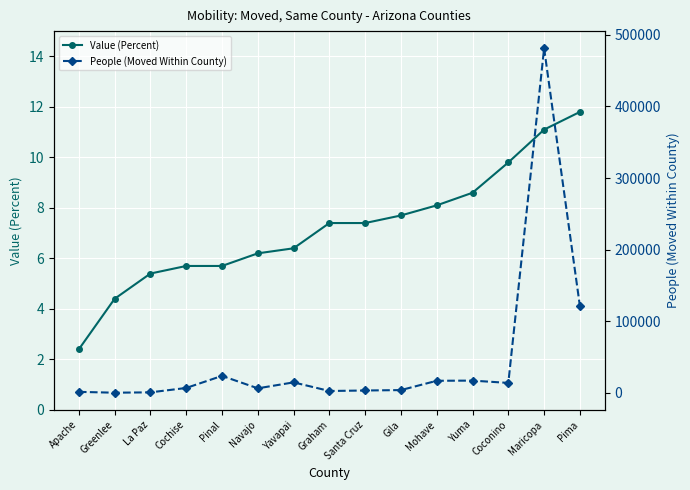

What are all the series names shown in the legend?

Value (Percent), People (Moved Within County)